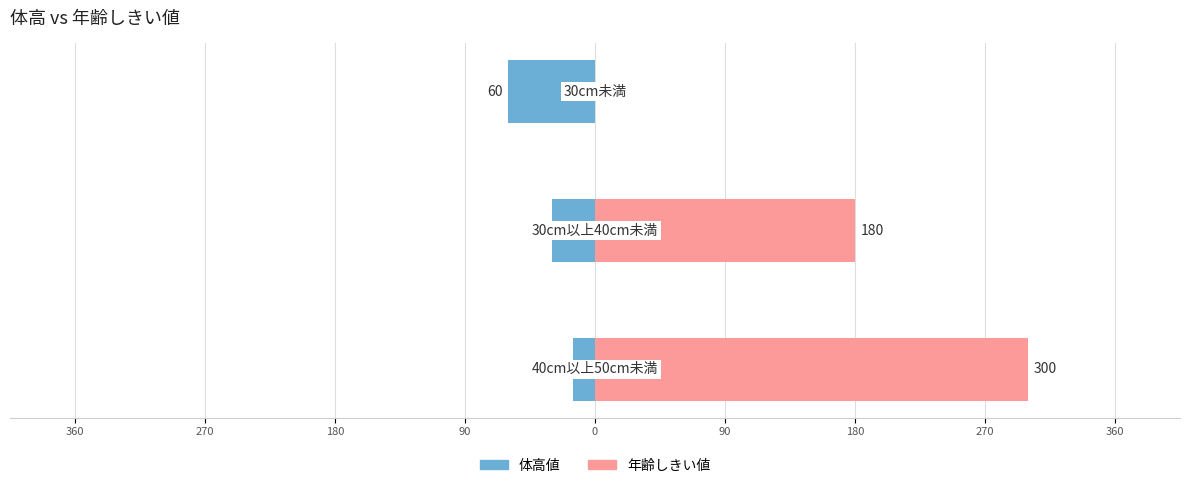

Which series changed the most between 360 and 270?

年齢しきい値